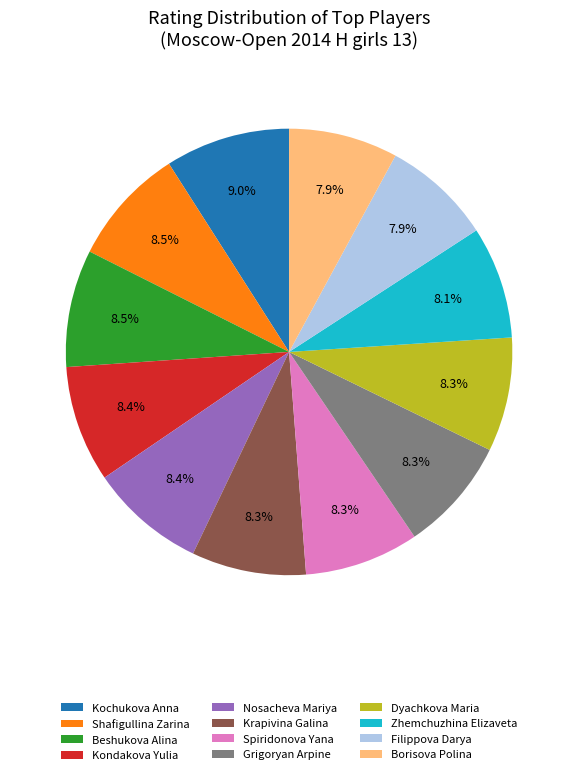

The Zhemchuzhina Elizaveta slice represents 8% of the pie. True or false?

True